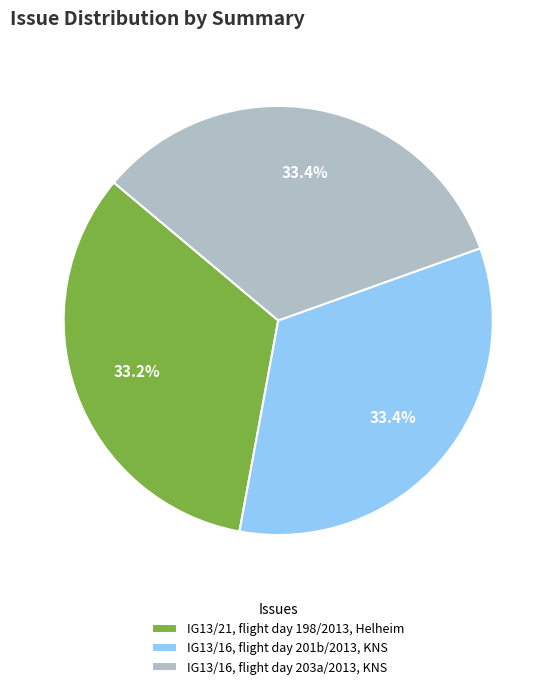

What is the ratio of the value at IG13/16, flight day 203a/2013, KNS to the value at IG13/16, flight day 201b/2013, KNS?

1.0